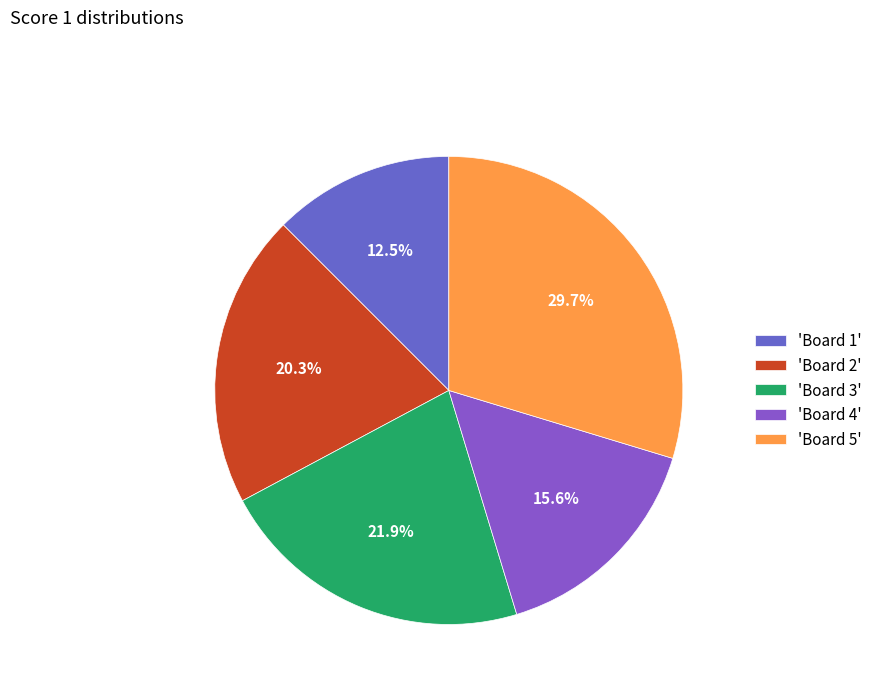

Rank the categories by value from highest to lowest.

'Board 5', 'Board 3', 'Board 2', 'Board 4', 'Board 1'